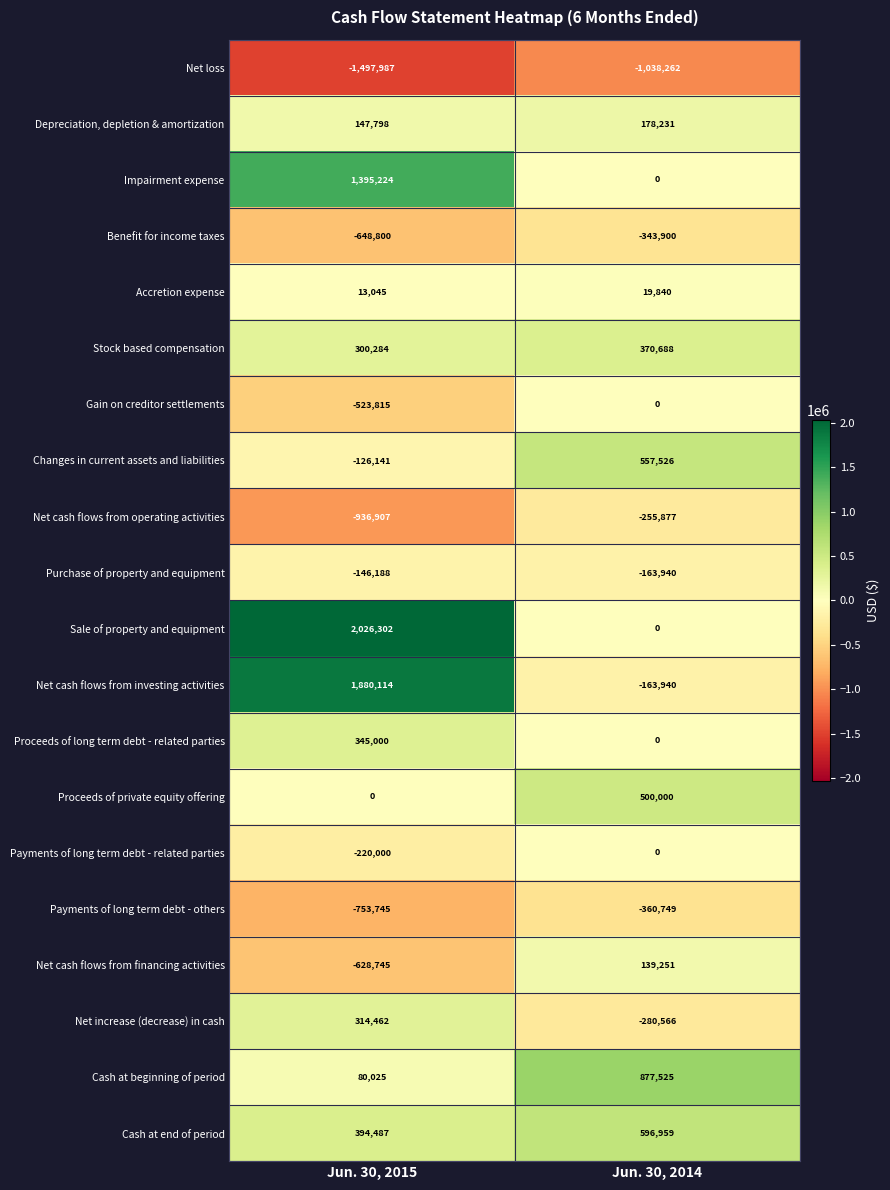

How many data points in Sale of property and equipment are less than 2026302?

1